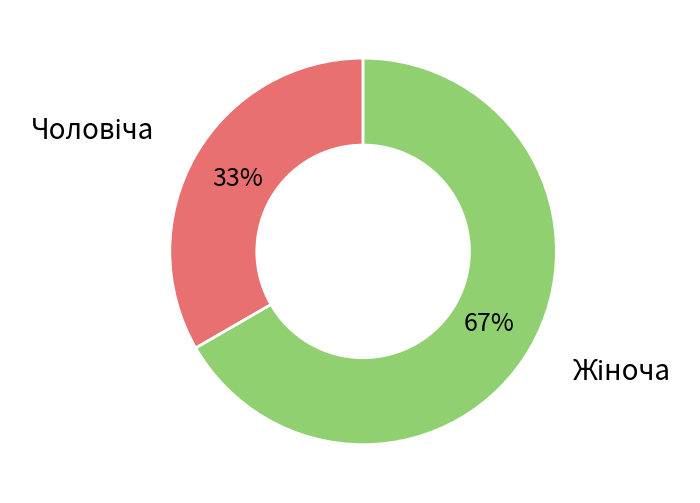

To the nearest percent, what is the average slice percentage?

50%